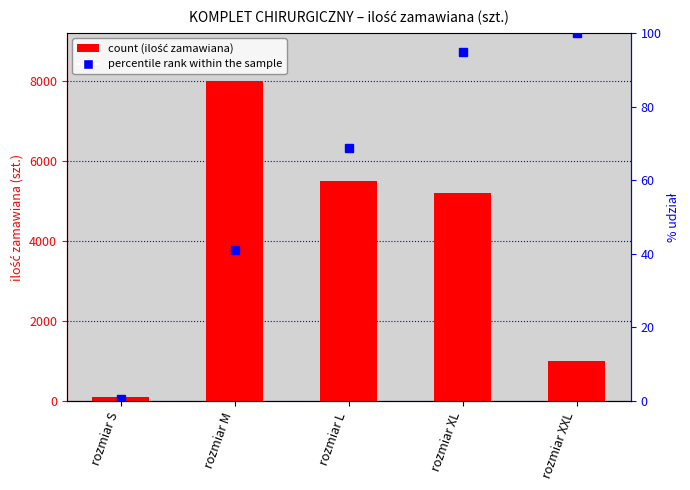

Which series has the widest spread of values?

ilość zamawiana